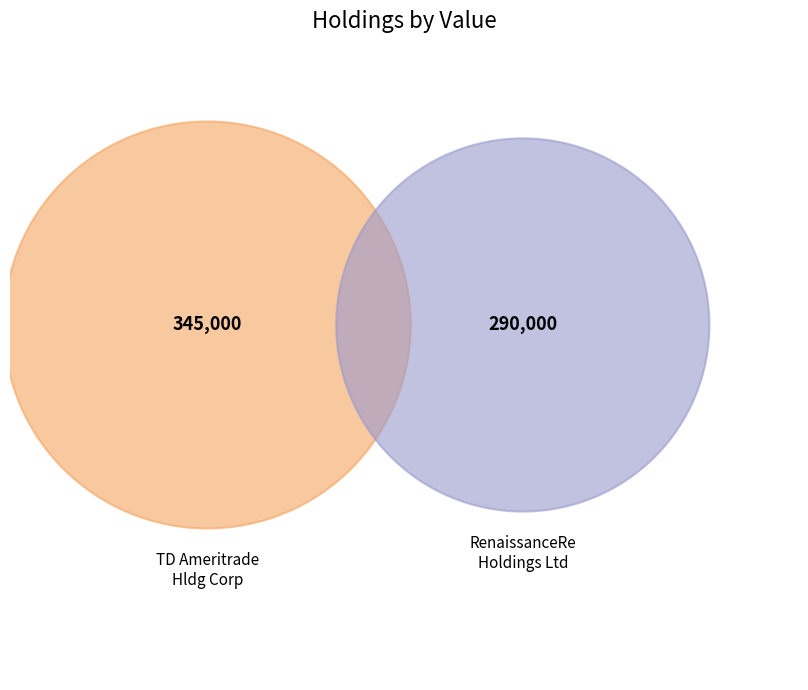

What is the smallest slice in the pie chart?

RENAISSANCERE HOLDINGS LIMITED